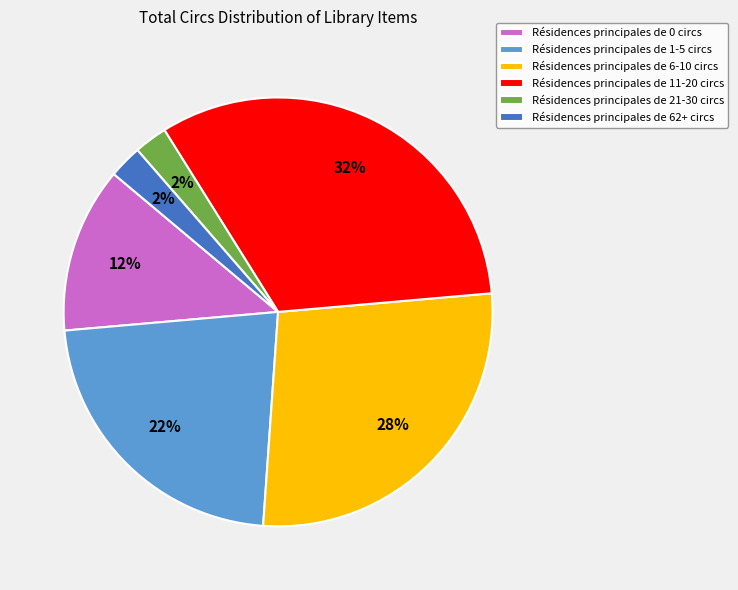

Count the number of slices in the pie.

6